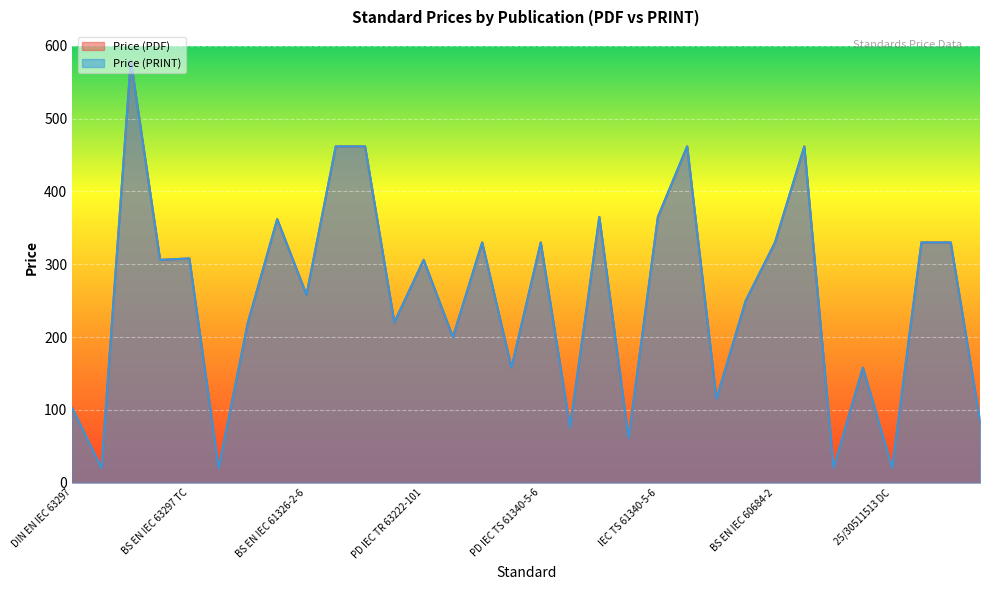

Reading right to left, extract all data points from this chart.

Price (PDF): VDI/VDE/DGQ/DKD 2622=85.0	BS EN IEC 60060-1=330.0	BS EN IEC 60060-2=330.0	25/30511513 DC=20.0	BS EN IEC 61869-20=158.0	25/30528403 DC=20.0	BS EN IEC 60060-1 TC=462.0	BS EN IEC 60684-2=330.0	IEC 61326-2-6=250.0	IEC 63297=115.0	BS EN IEC 60684-2 TC=462.0	IEC TS 61340-5-6=365.0	ASTM F1207M=61.0	IEC TR 63222-101=365.0	ASTM D7917=76.0	PD IEC TS 61340-5-6=330.0	BS EN IEC 61554=158.0	BS EN IEC 60270=330.0	IEC TS 62586-3=200.0	PD IEC TR 63222-101=306.0	PD IEC TS 62586-3=220.0	PD IEC TS 61340-5-6 TC=462.0	BS EN IEC 60270 TC=462.0	BS EN IEC 61326-2-6=258.0	BS EN IEC 61326-2-6 TC=362.0	BS EN IEC 63297=220.0	25/30510855 DC=20.0	BS EN IEC 63297 TC=308.0	BS IEC/IEEE 62704-2=306.0	IEC/IEEE 62704-2 CSV=580.0	IEC/IEEE 62704-2 AMD1=20.0	DIN EN IEC 63297=102.3
Price (PRINT): VDI/VDE/DGQ/DKD 2622=85.0	BS EN IEC 60060-1=330.0	BS EN IEC 60060-2=330.0	25/30511513 DC=20.0	BS EN IEC 61869-20=158.0	25/30528403 DC=20.0	BS EN IEC 60060-1 TC=462.0	BS EN IEC 60684-2=330.0	IEC 61326-2-6=250.0	IEC 63297=115.0	BS EN IEC 60684-2 TC=462.0	IEC TS 61340-5-6=365.0	ASTM F1207M=61.0	IEC TR 63222-101=365.0	ASTM D7917=76.0	PD IEC TS 61340-5-6=330.0	BS EN IEC 61554=158.0	BS EN IEC 60270=330.0	IEC TS 62586-3=200.0	PD IEC TR 63222-101=306.0	PD IEC TS 62586-3=220.0	PD IEC TS 61340-5-6 TC=462.0	BS EN IEC 60270 TC=462.0	BS EN IEC 61326-2-6=258.0	BS EN IEC 61326-2-6 TC=362.0	BS EN IEC 63297=220.0	25/30510855 DC=20.0	BS EN IEC 63297 TC=308.0	BS IEC/IEEE 62704-2=306.0	IEC/IEEE 62704-2 CSV=580.0	IEC/IEEE 62704-2 AMD1=20.0	DIN EN IEC 63297=102.3